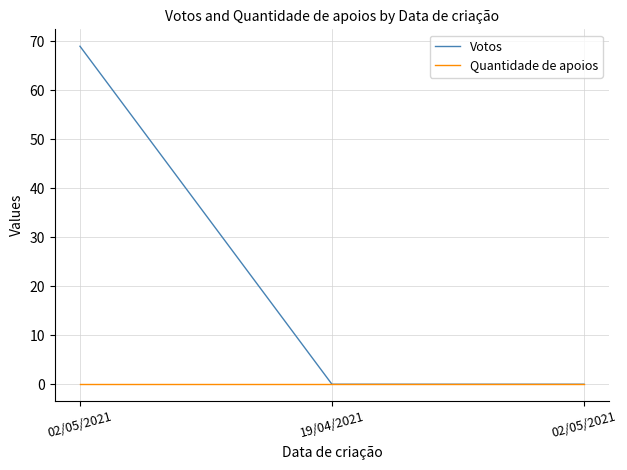

Where is Quantidade de apoios nearest to the value 0?

02/05/2021